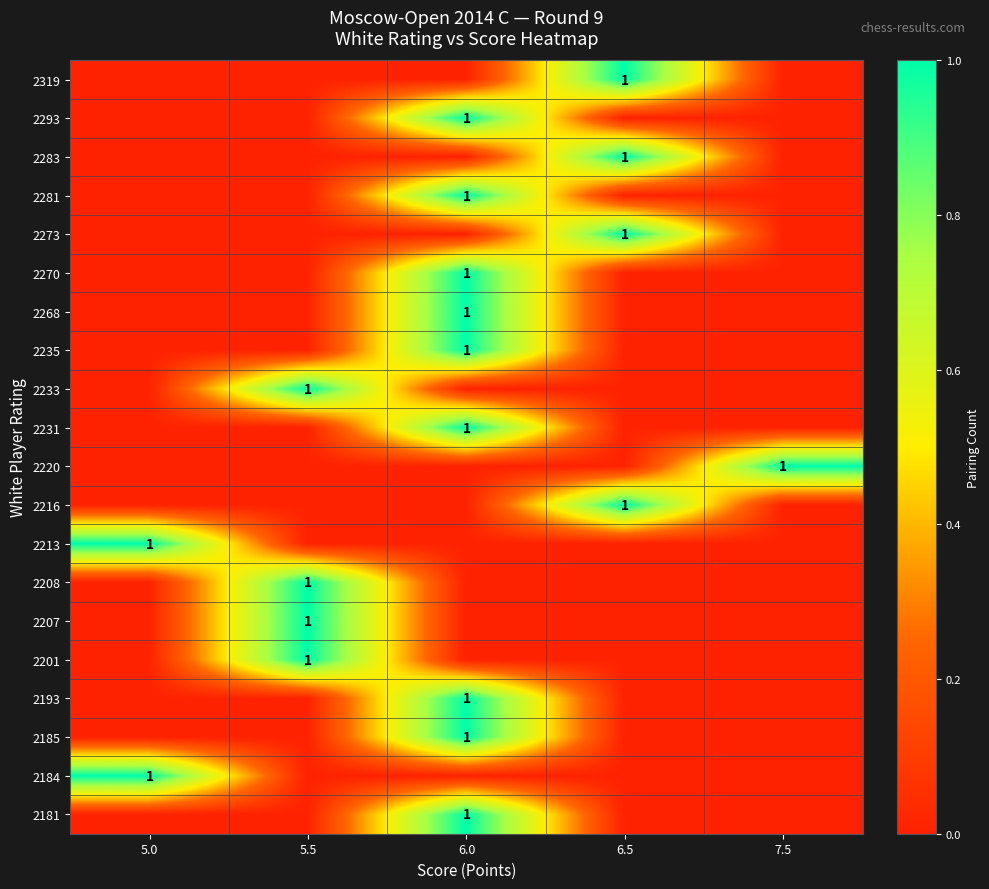

At how many categories does at least one series exceed 0?

5